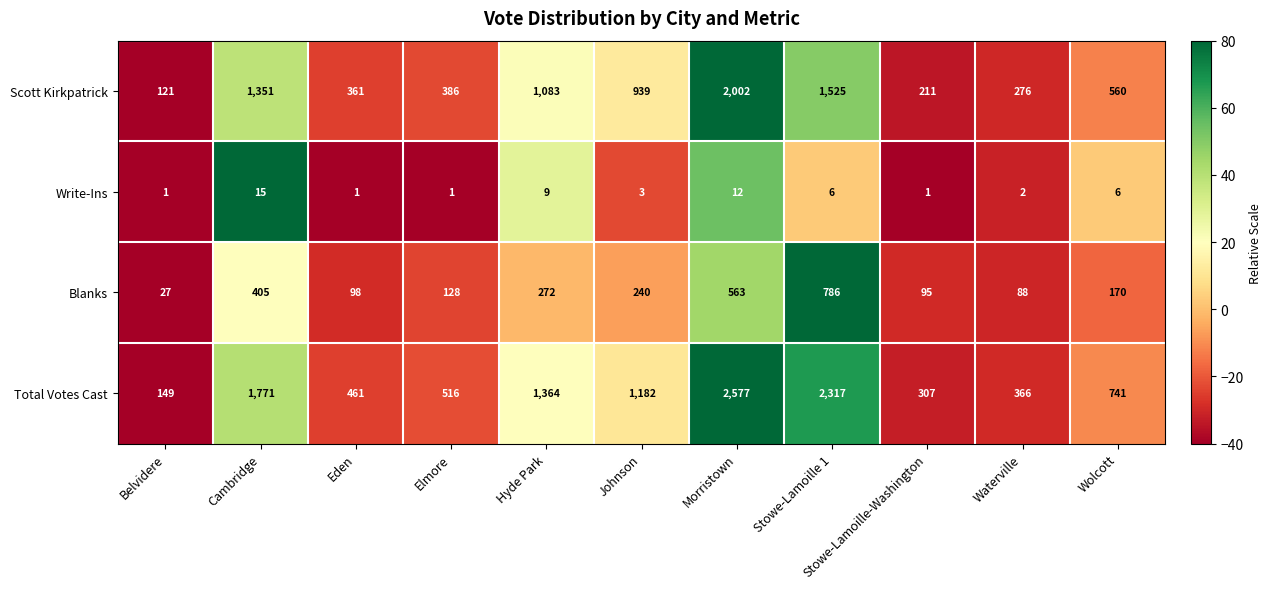

Rank the series at Wolcott from highest to lowest value.

Total Votes Cast, Scott Kirkpatrick, Blanks, Write-Ins